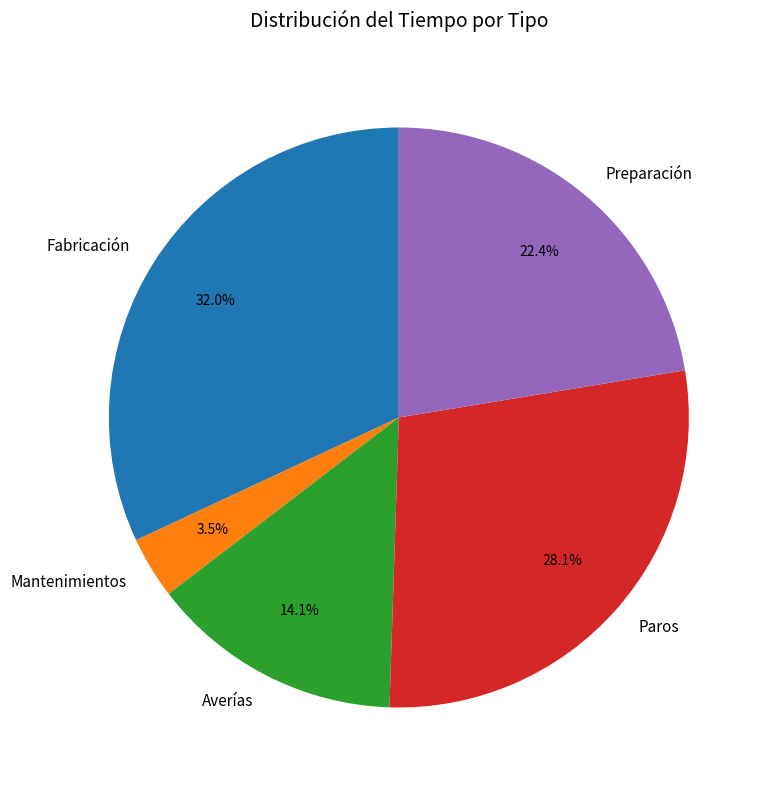

The Preparación slice represents 22% of the pie. True or false?

True